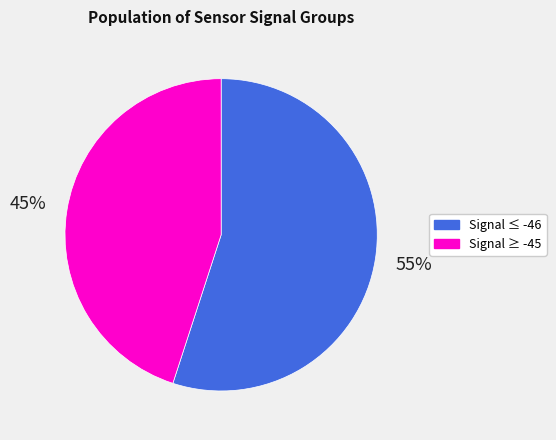

To the nearest percent, what is the difference between the largest and smallest slice percentages?

10%